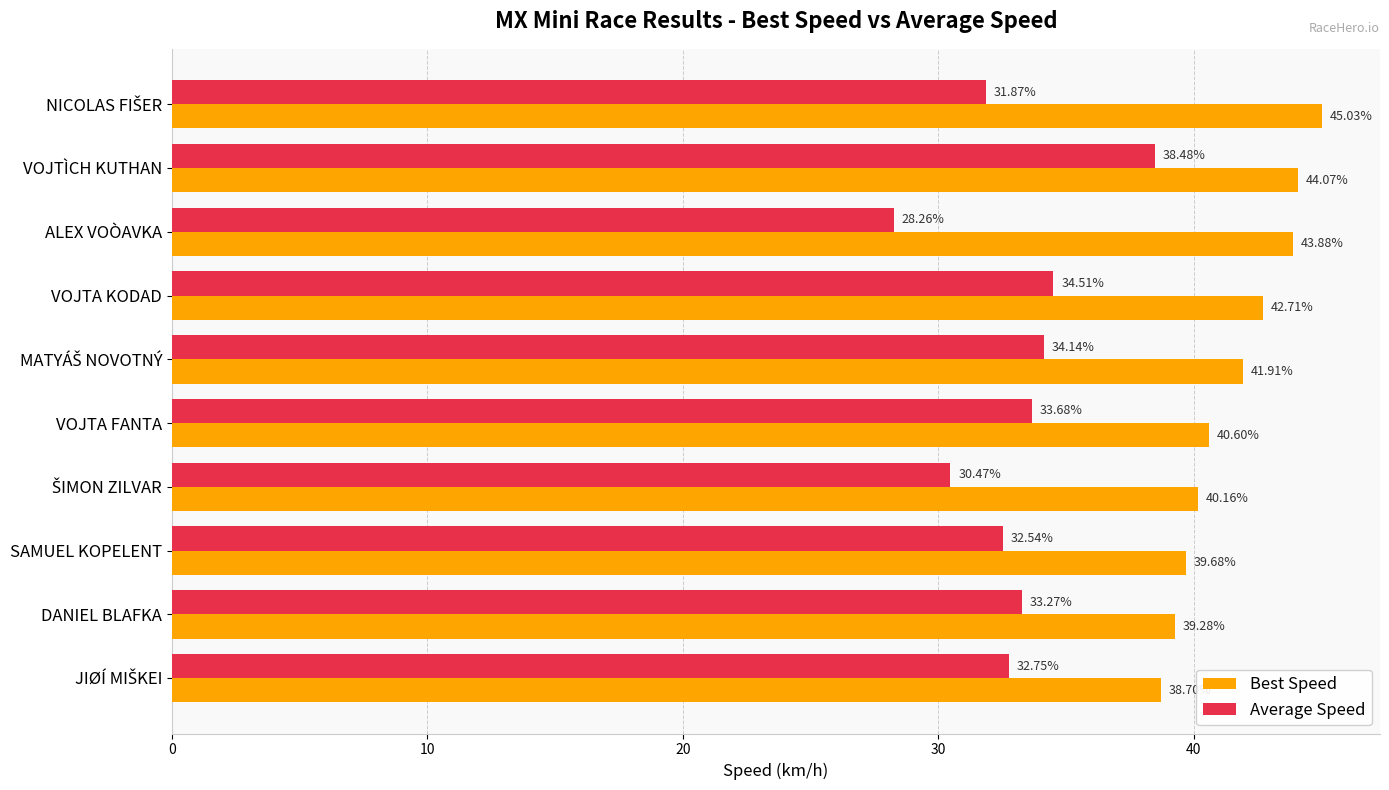

Rank the series by their average value, from highest to lowest.

Best Speed, Average Speed